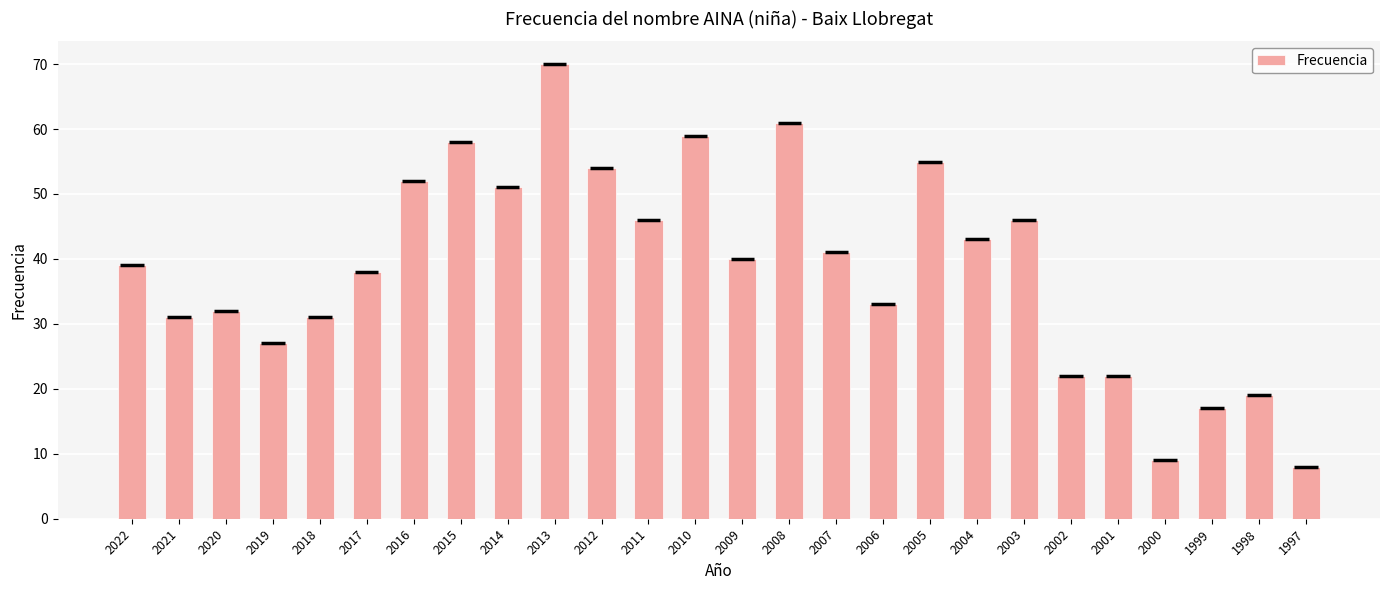

Are the bars horizontal?

No